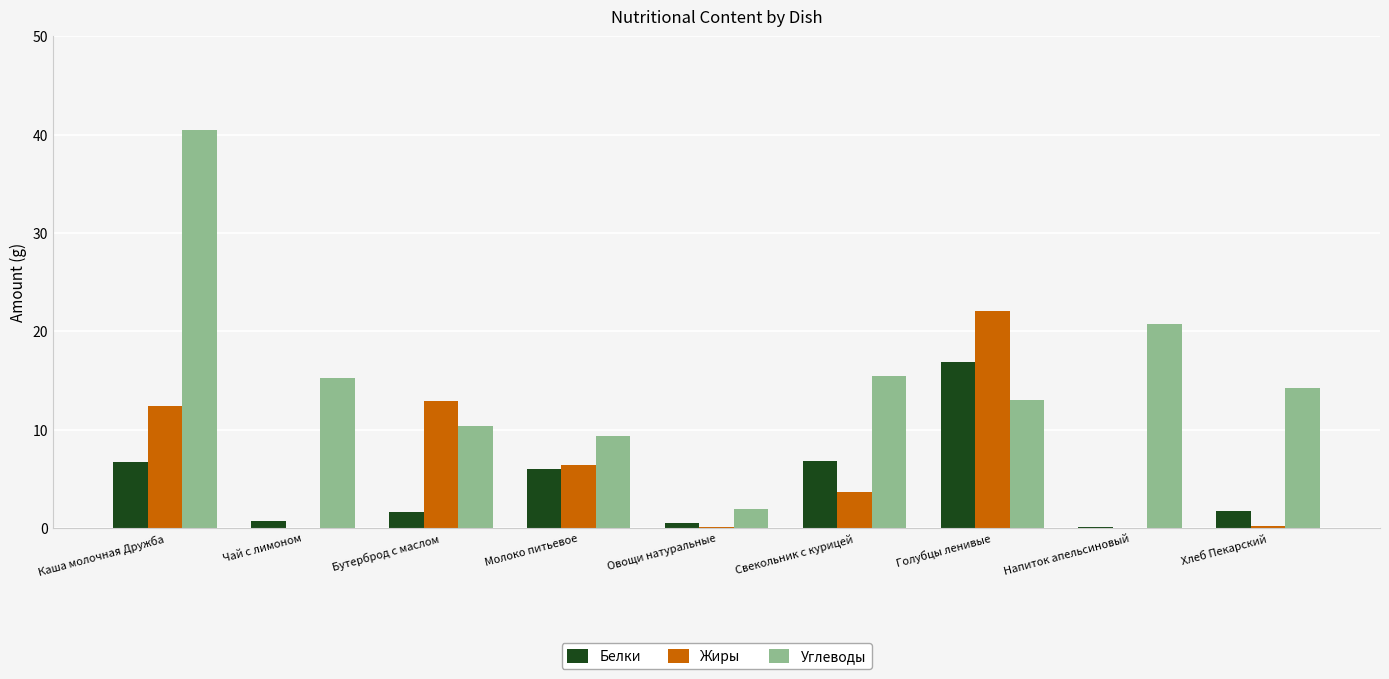

At which category does the chart reach its peak across all series?

Каша молочная Дружба